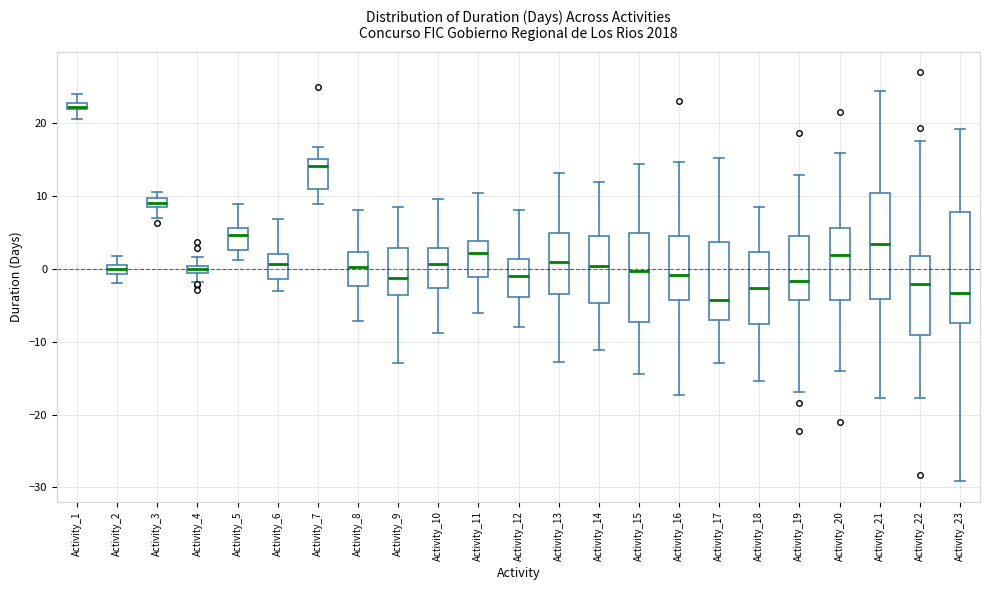

Where is the lower edge of the box for Activity_2 on the y-axis? The values are not printed on the chart, so give them approximately, as read against the axis.

-1